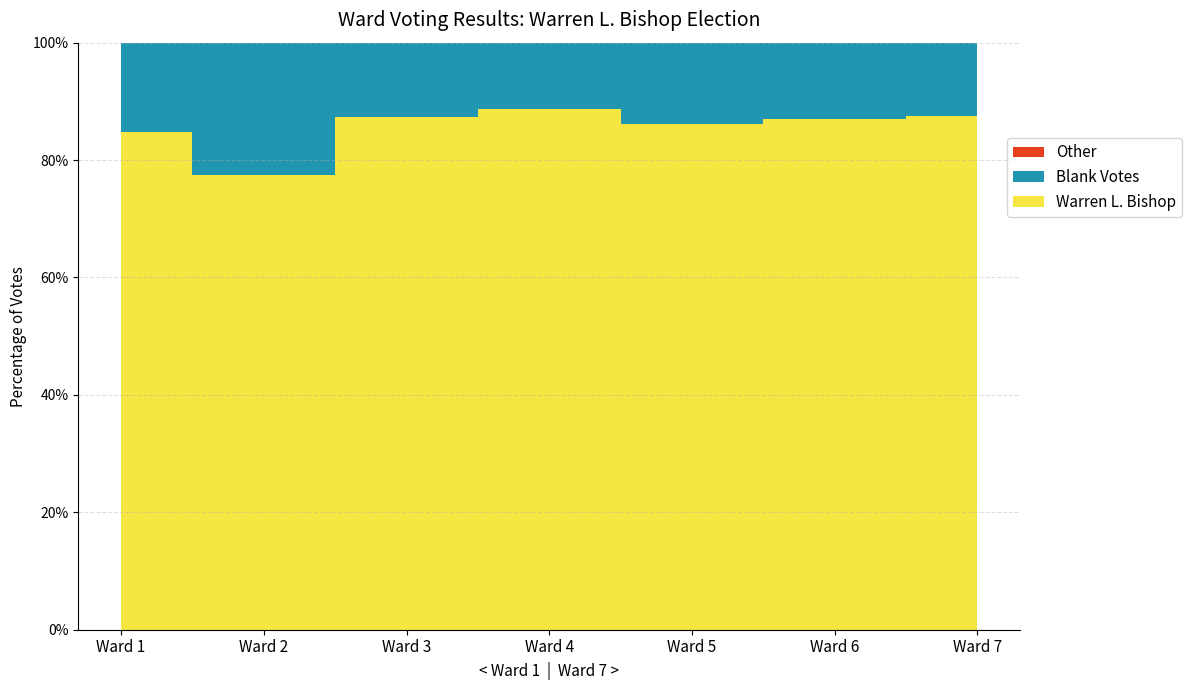

Reading left to right, transcribe all the data shown in this chart.

Warren L. Bishop: Ward 1=737	Ward 2=243	Ward 3=856	Ward 4=1202	Ward 5=806	Ward 6=1782	Ward 7=1658
Blank Votes: Ward 1=133	Ward 2=71	Ward 3=124	Ward 4=153	Ward 5=130	Ward 6=265	Ward 7=238
Total Ballots Cast: Ward 1=870	Ward 2=314	Ward 3=980	Ward 4=1355	Ward 5=936	Ward 6=2047	Ward 7=1896